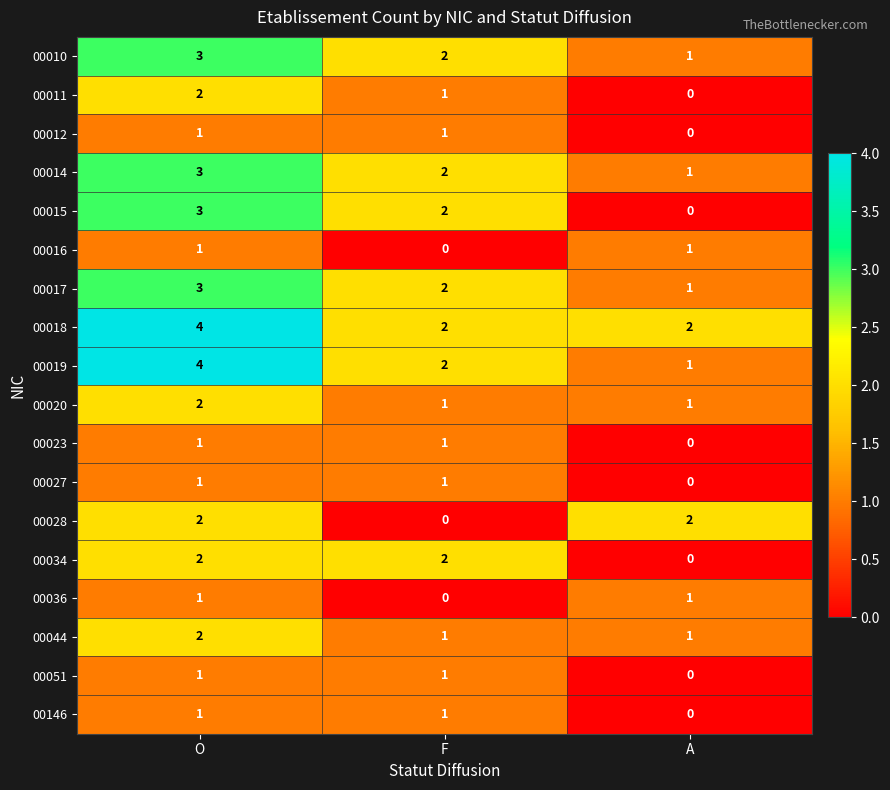

What is the maximum value shown in the chart?

4